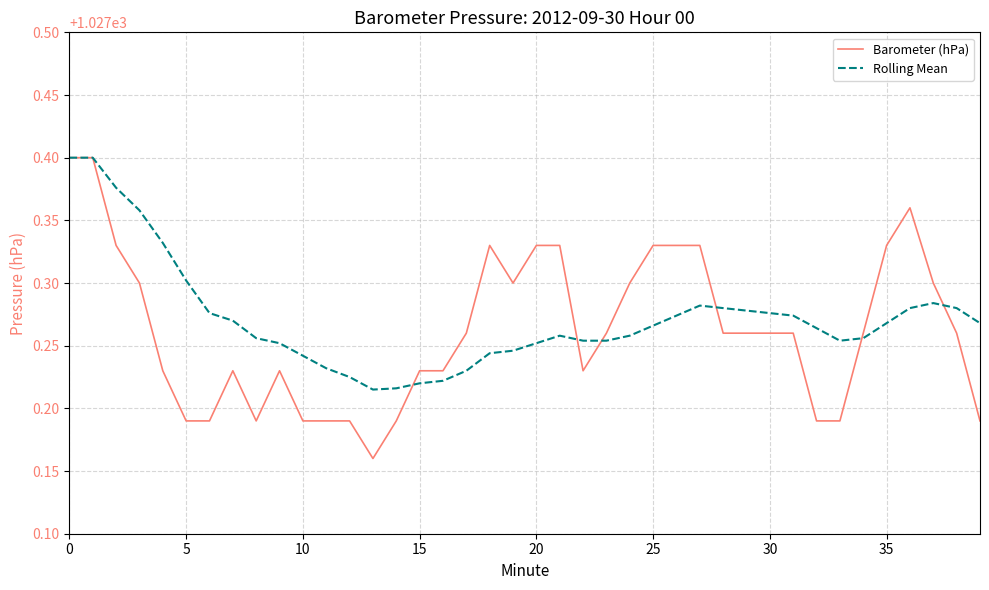

Which series has the widest spread of values?

Barometer (hPa)